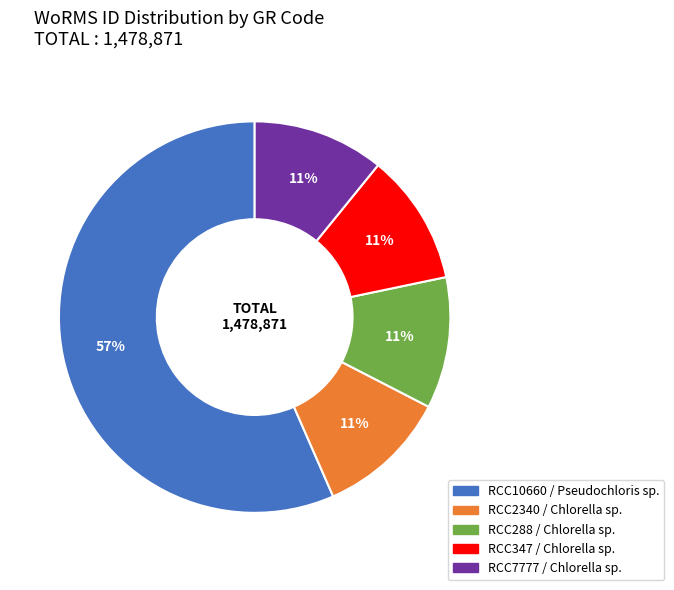

Which category has the biggest portion of the pie?

RCC10660 / Pseudochloris sp.